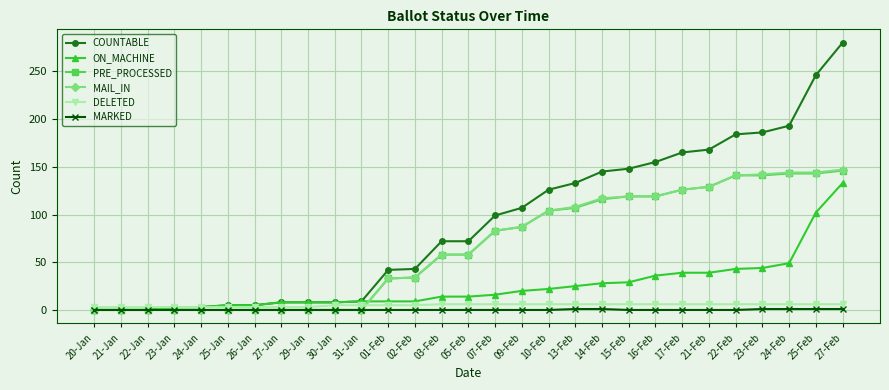

Does the chart have visible grid lines?

Yes